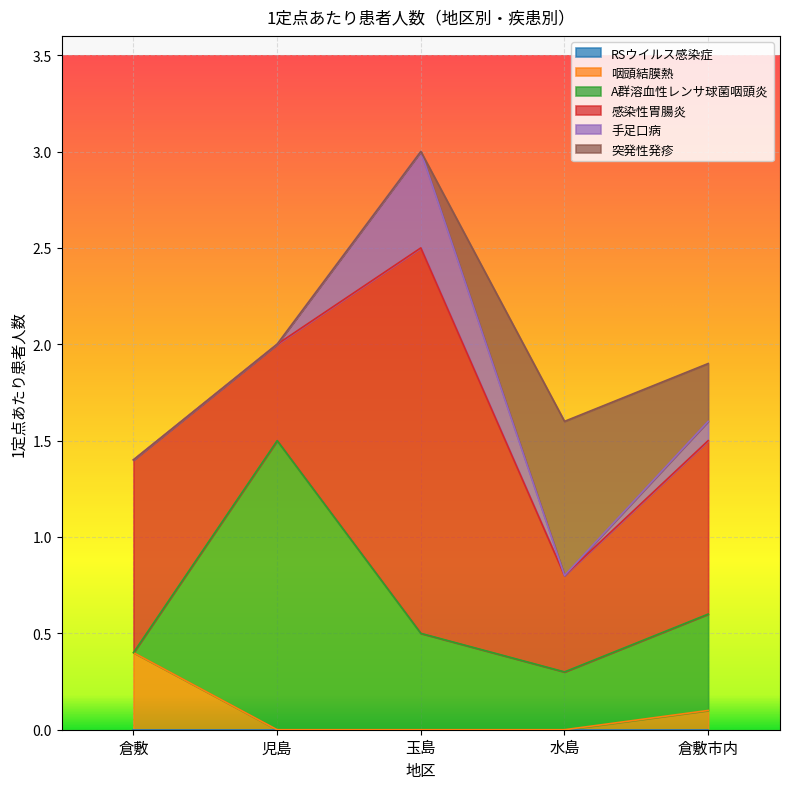

At which category is the sum across all series the highest?

玉島